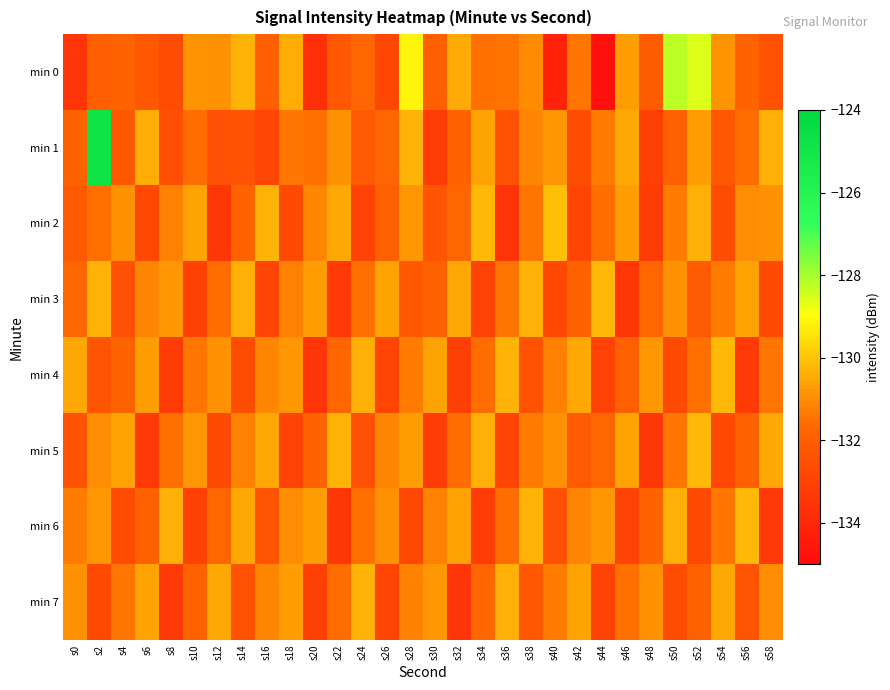

At how many categories does at least one series exceed -130?

4